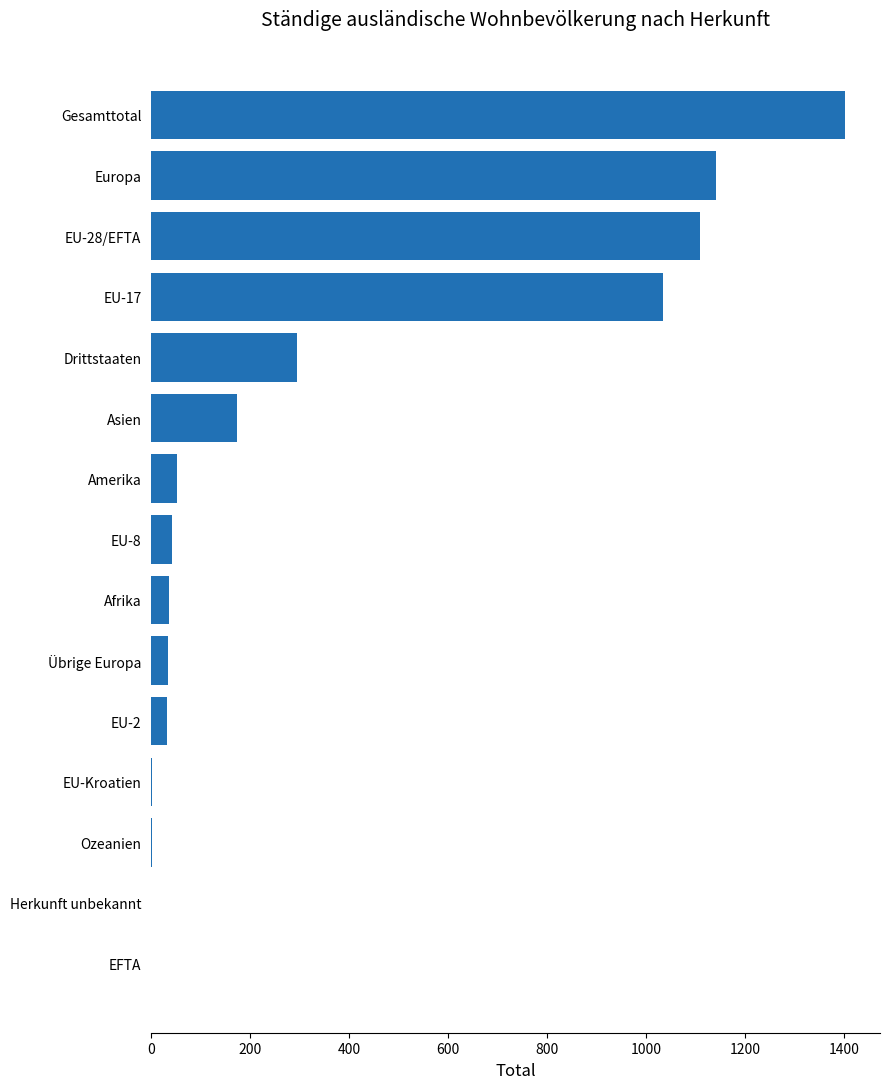

How many distinct data groups are displayed?

1